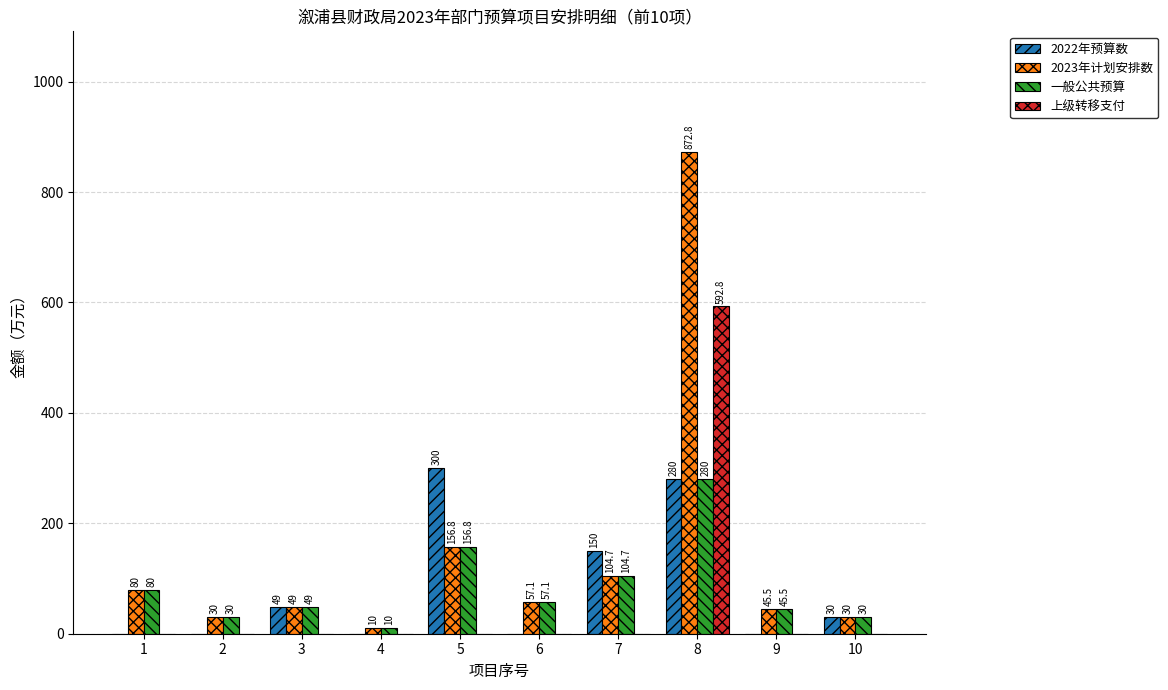

At which category is the sum across all series the highest?

8